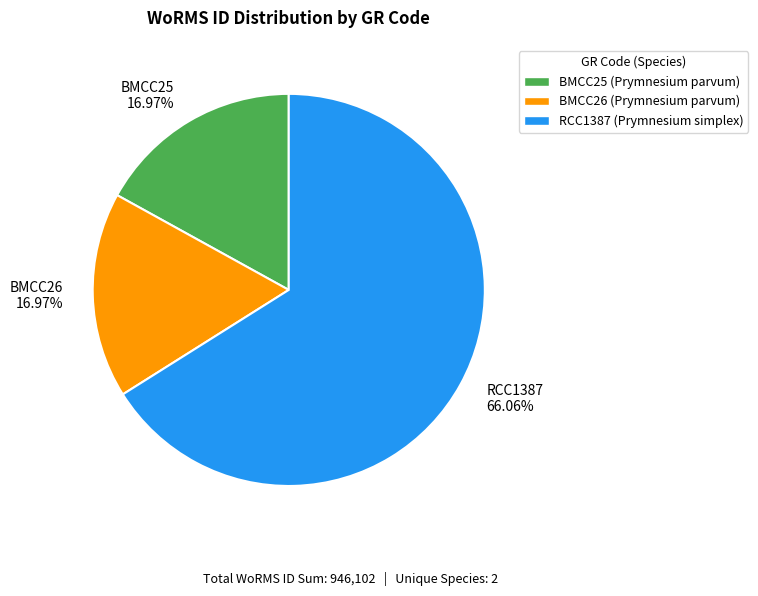

To the nearest percent, what portion does BMCC26 represent?

17%